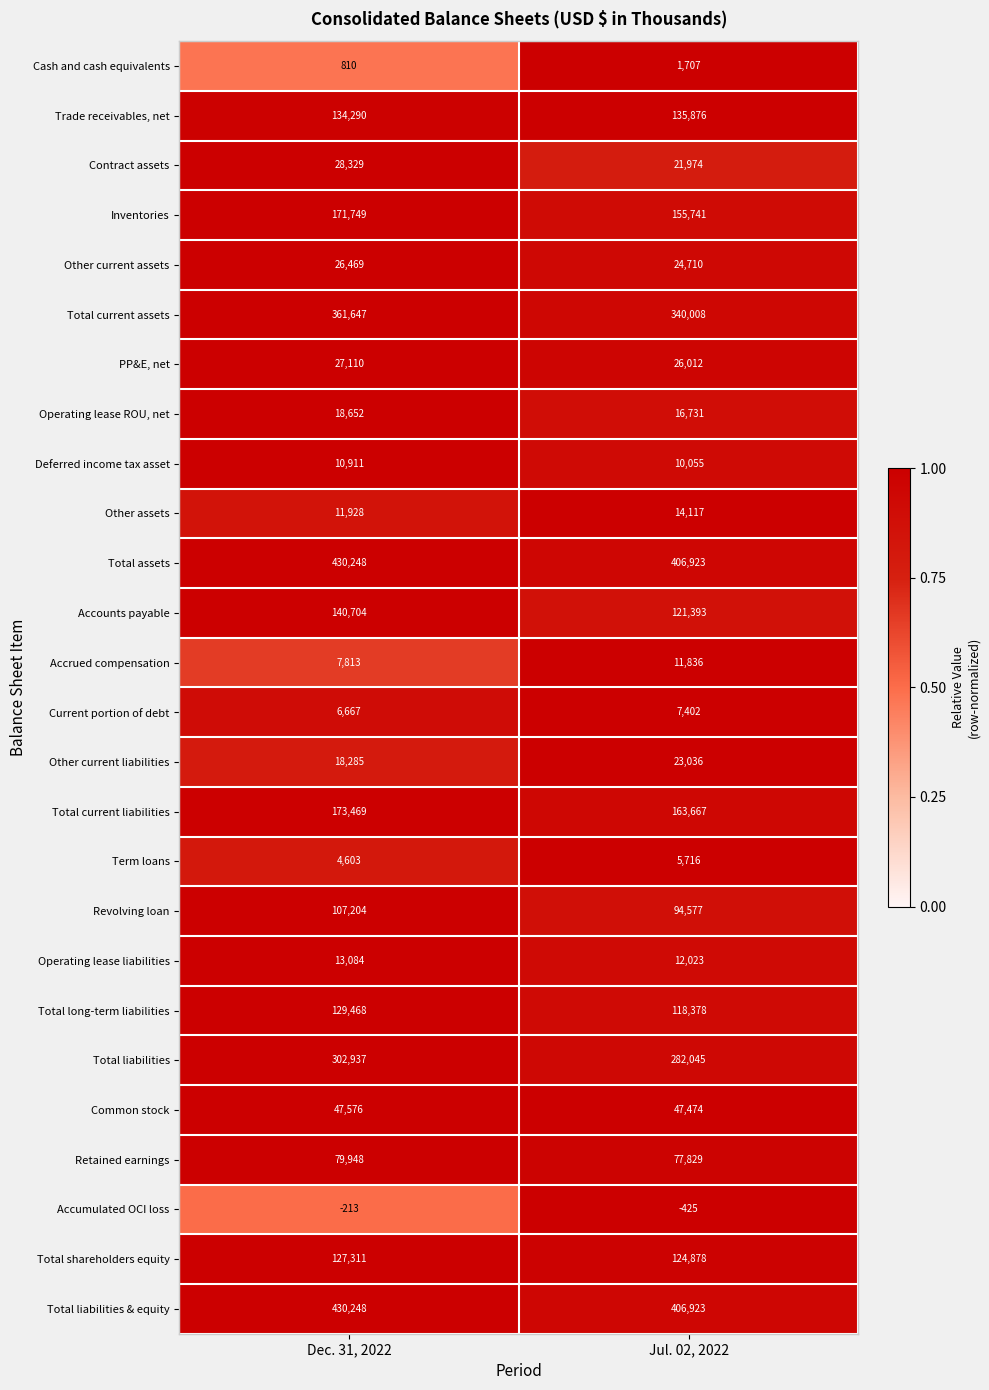

What is the sum of all Total shareholders equity values?

252189